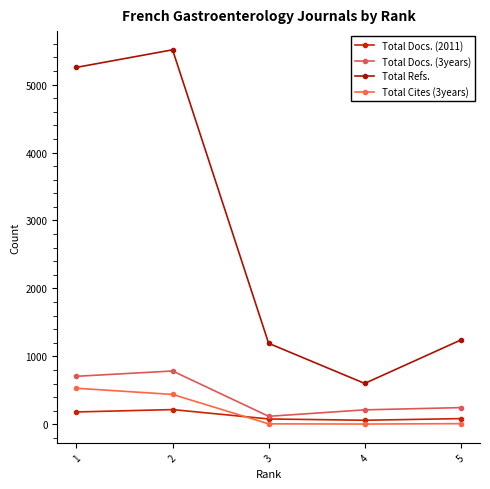

How many lines are shown in the chart?

4